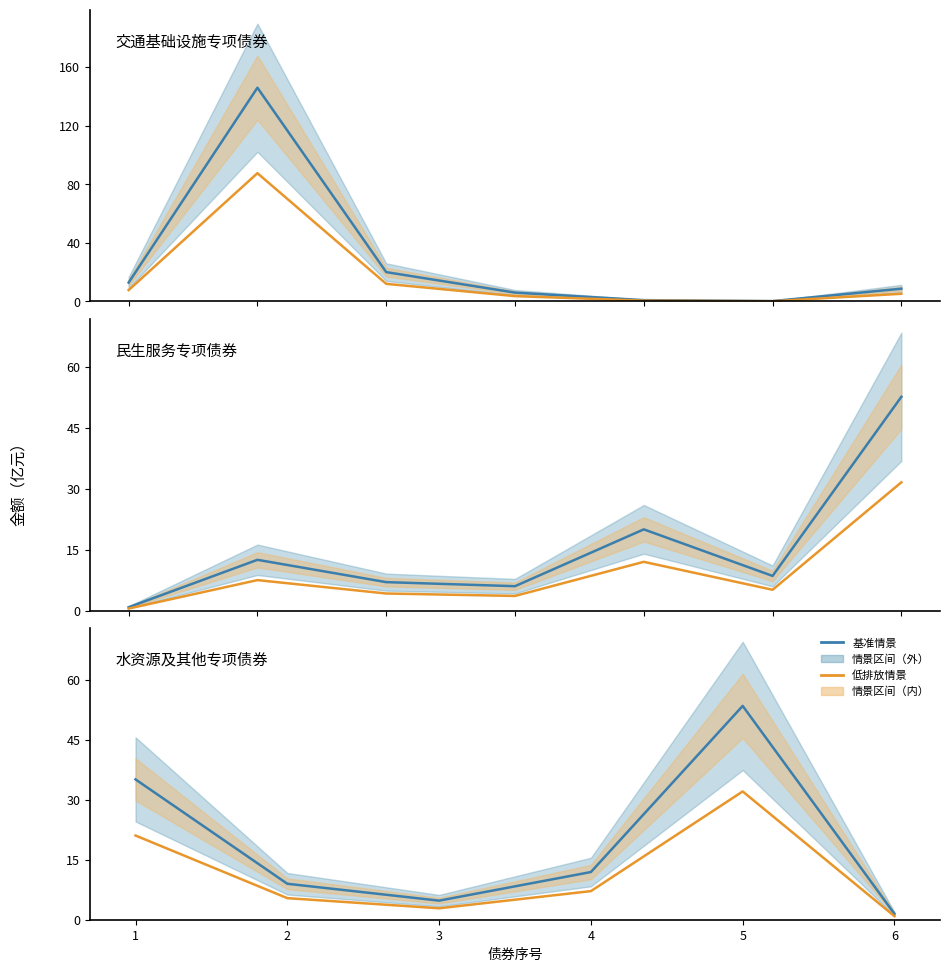

How many interior local valleys does the 基准情景 series have?

1